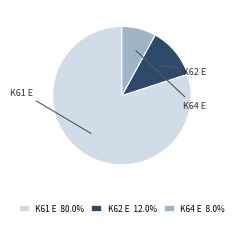

What is the majority slice?

K61 E